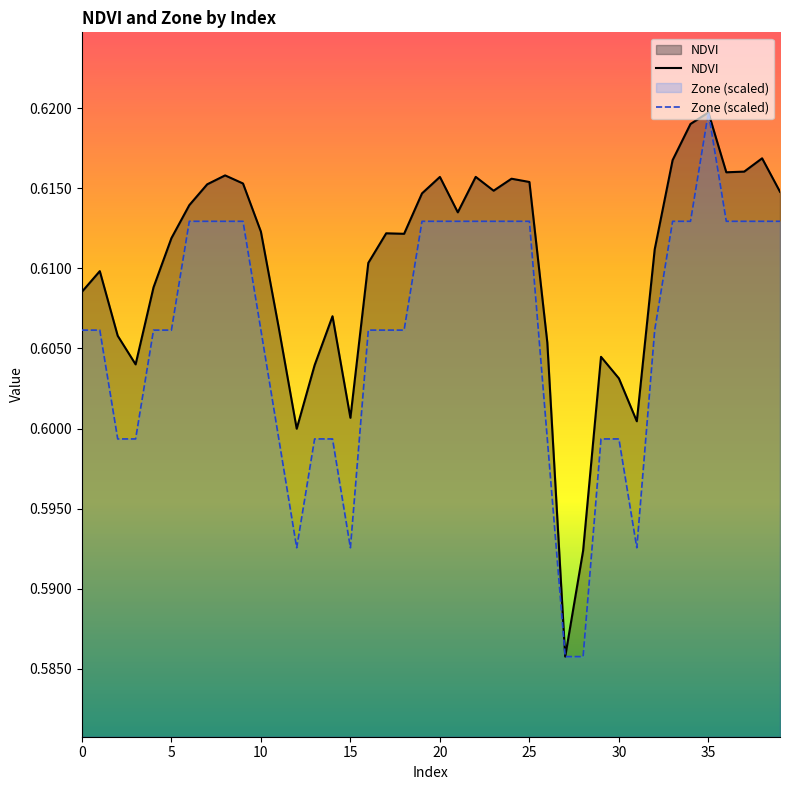

The value of Zone (scaled) at 35 is 0.4. True or false?

False